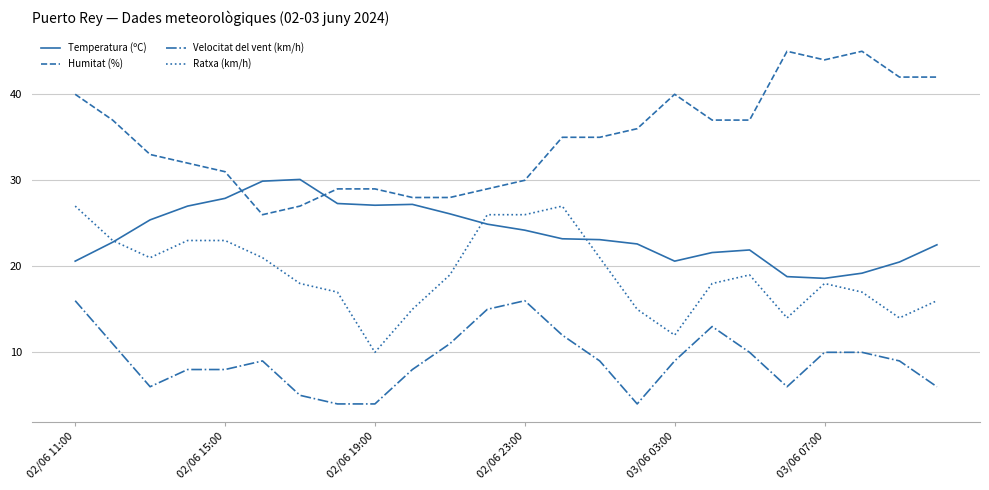

True or false: Ratxa (km/h) and Velocitat del vent (km/h) intersect in this chart.

False